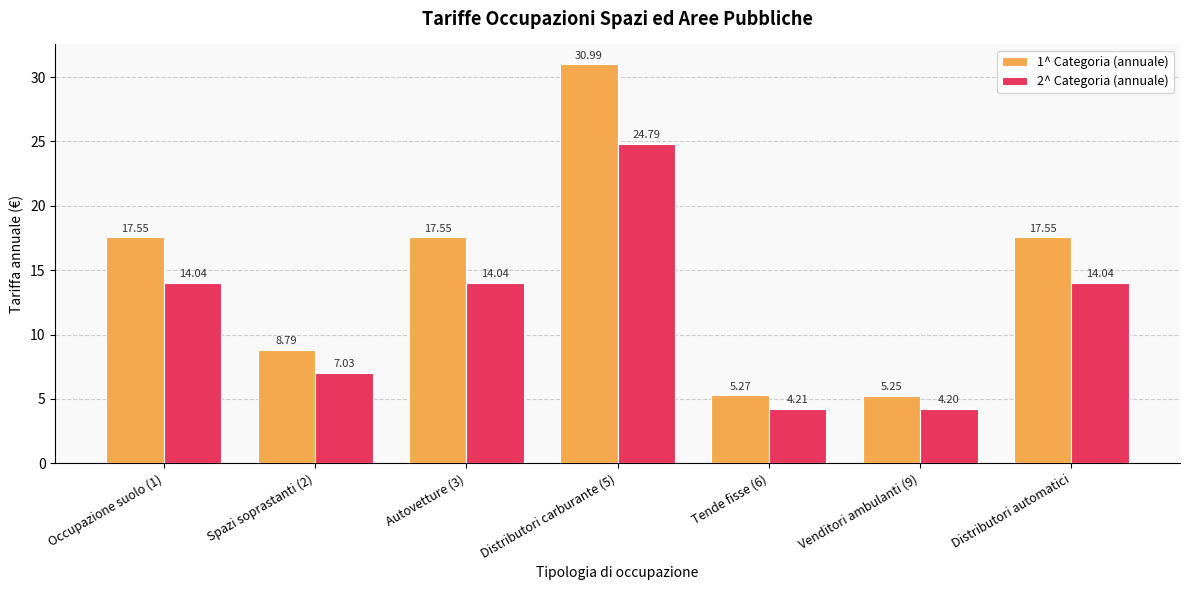

Which series has the largest total across all categories?

1^ Categoria (annuale)